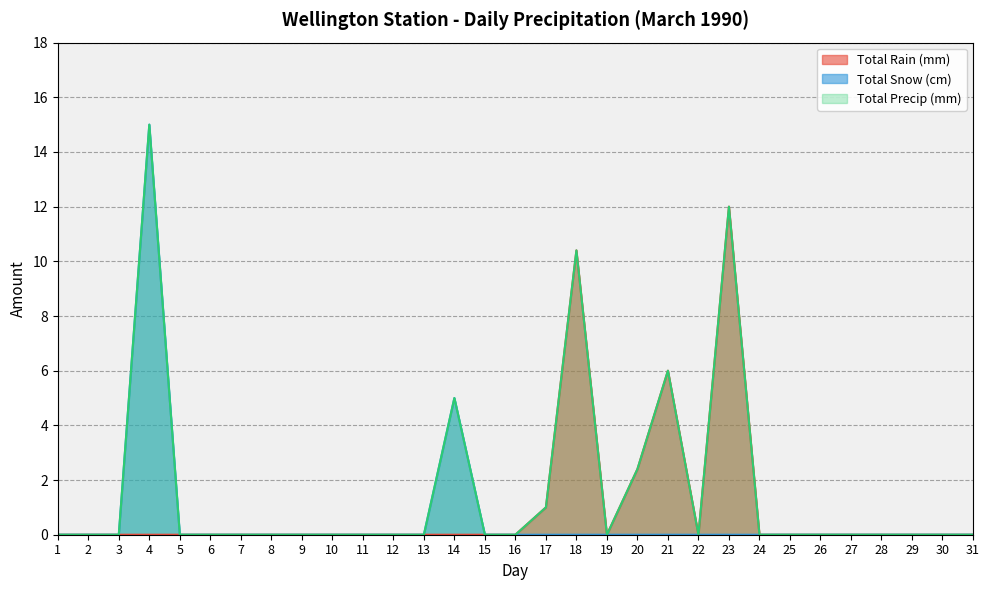

What is the average value of the Total Rain (mm) series?

1.0